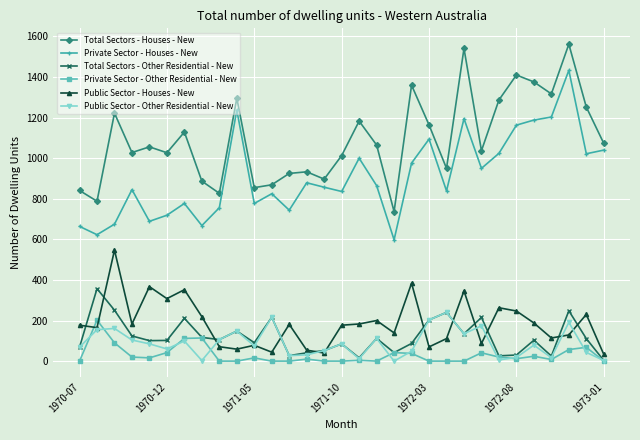

Which series has the largest total across all categories?

Total Sectors - Houses - New